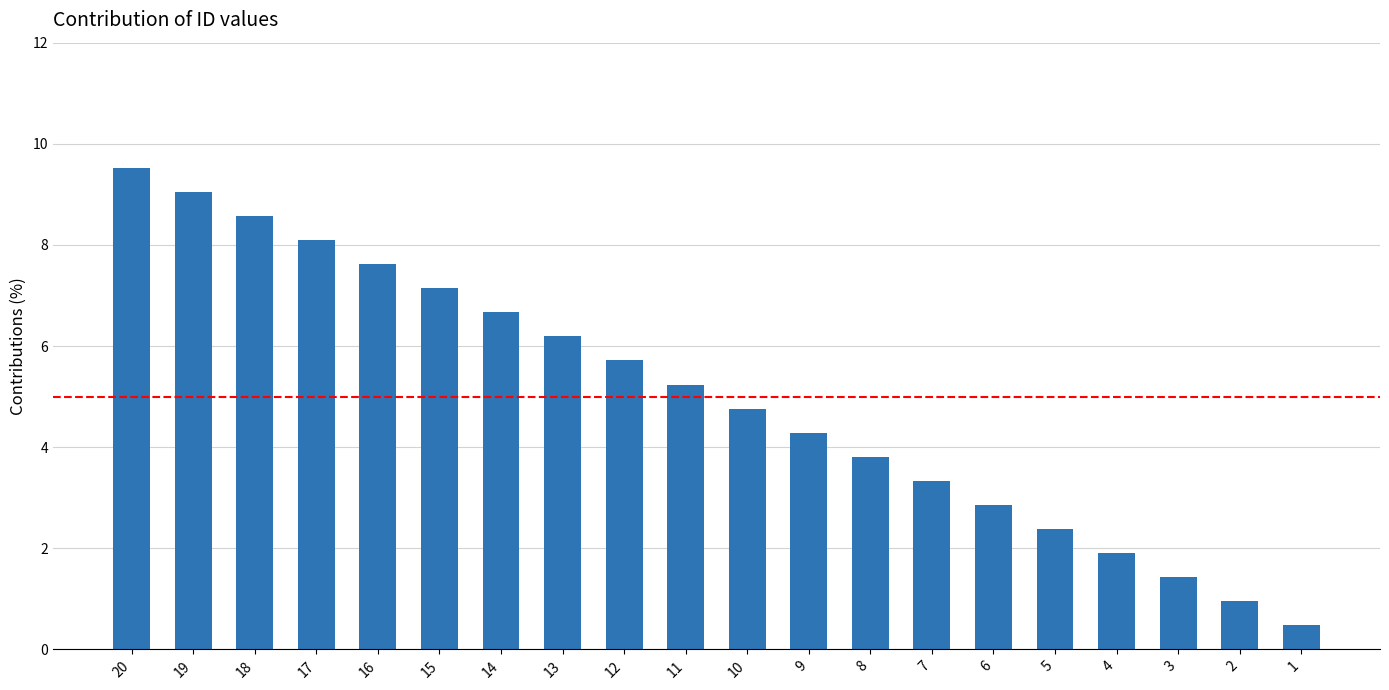

Reading right to left, what are all the values shown in this chart?

1=0.5	2=1.0	3=1.4	4=1.9	5=2.4	6=2.9	7=3.3	8=3.8	9=4.3	10=4.8	11=5.2	12=5.7	13=6.2	14=6.7	15=7.1	16=7.6	17=8.1	18=8.6	19=9.0	20=9.5